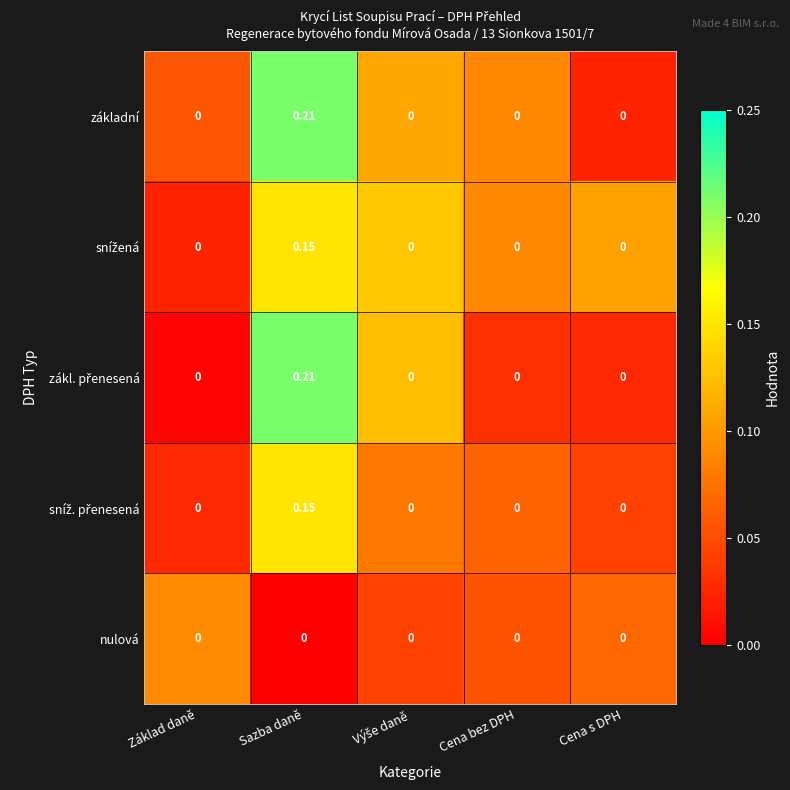

At which label does základní reach its peak?

Sazba daně